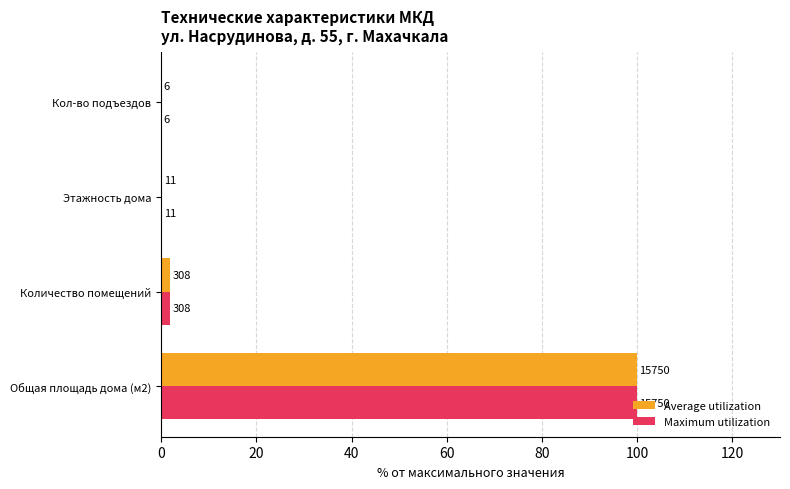

What is the value of the Average utilization bar at the 3rd from the left?

0.1